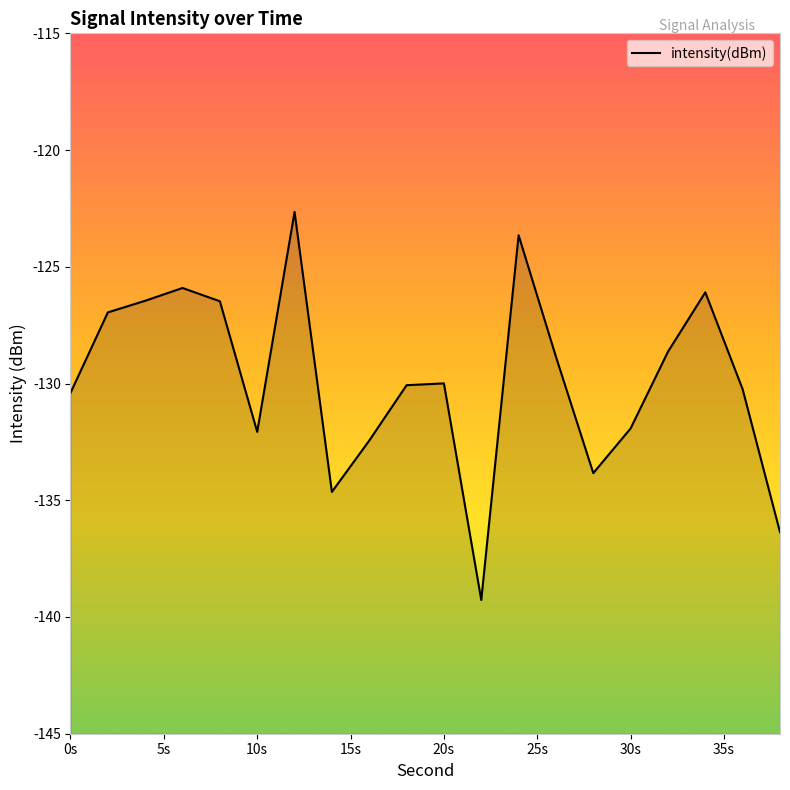

What is the change in value from 10 to 38?

-4.3